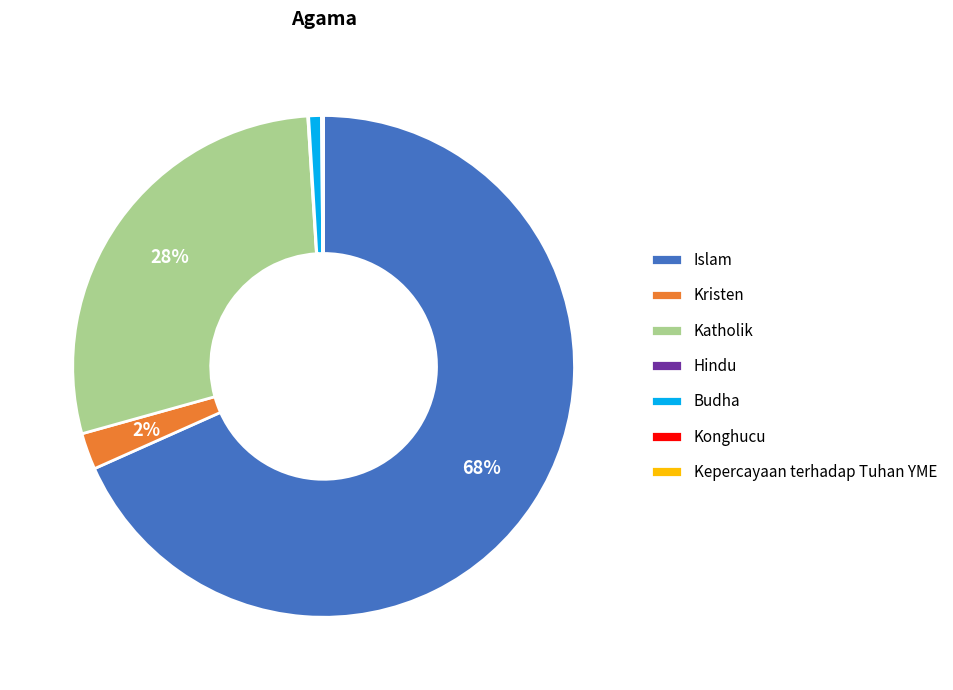

Does Islam represent more than half of the total?

Yes